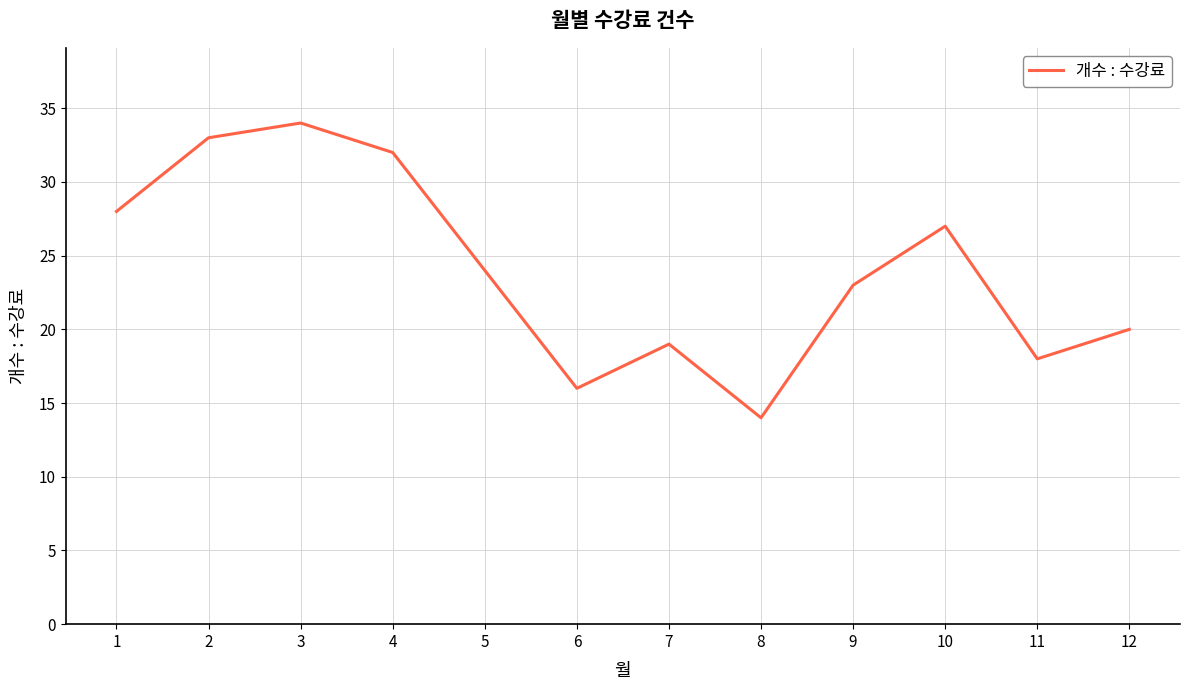

Approximately how many times larger is the value at 11 compared to 7?

0.9